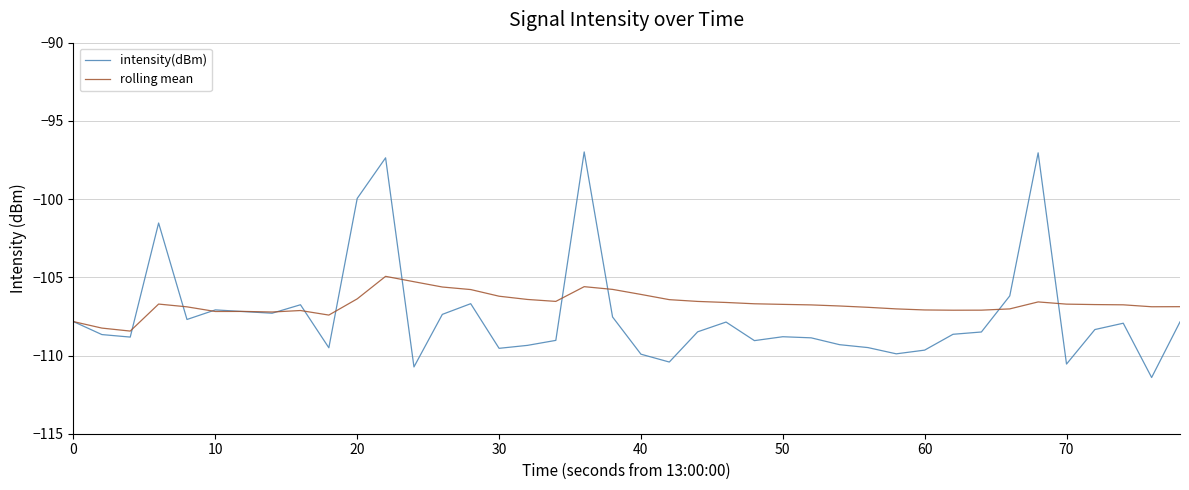

What are all the series names shown in the legend?

intensity(dBm), rolling mean